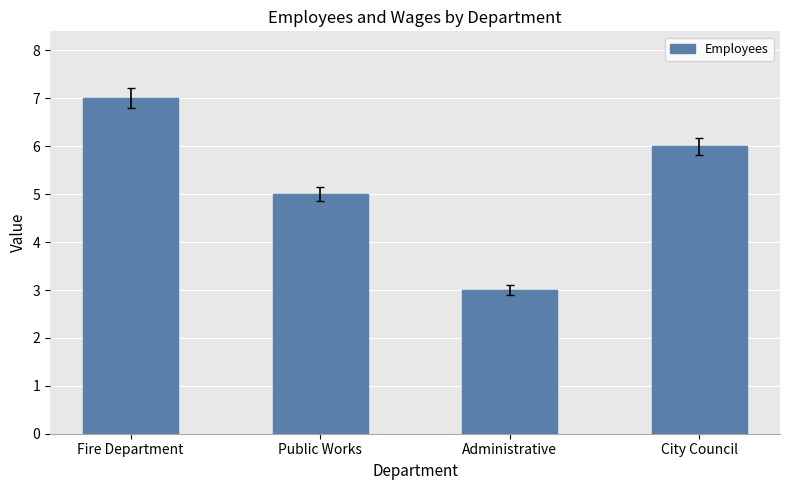

What is the change in value from Administrative to City Council?

+3